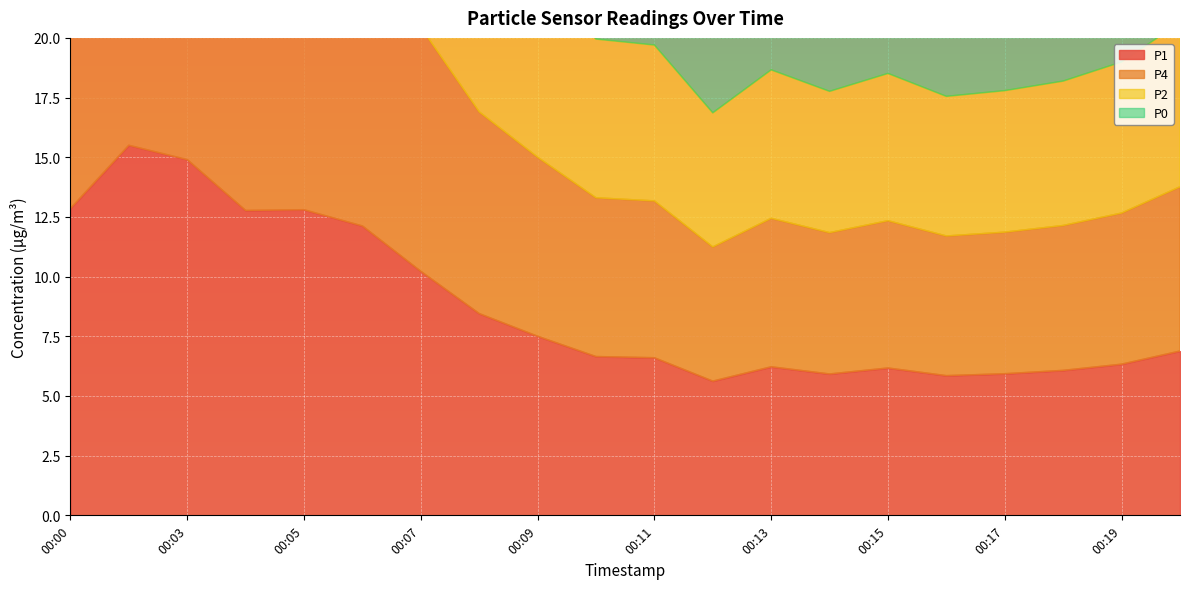

What is the highest value of the P1 series?

15.5